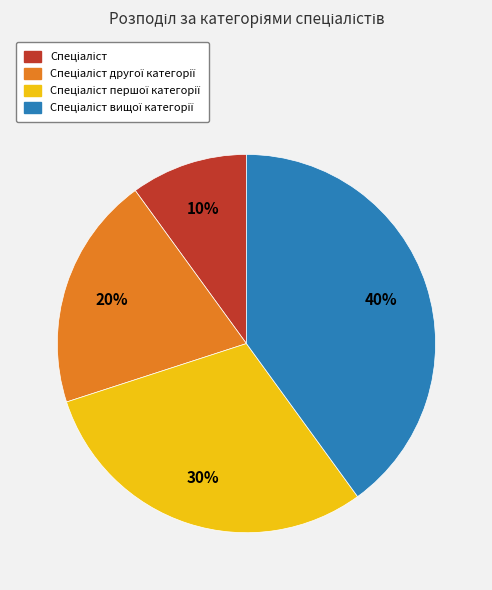

Is there a majority slice in this chart?

No